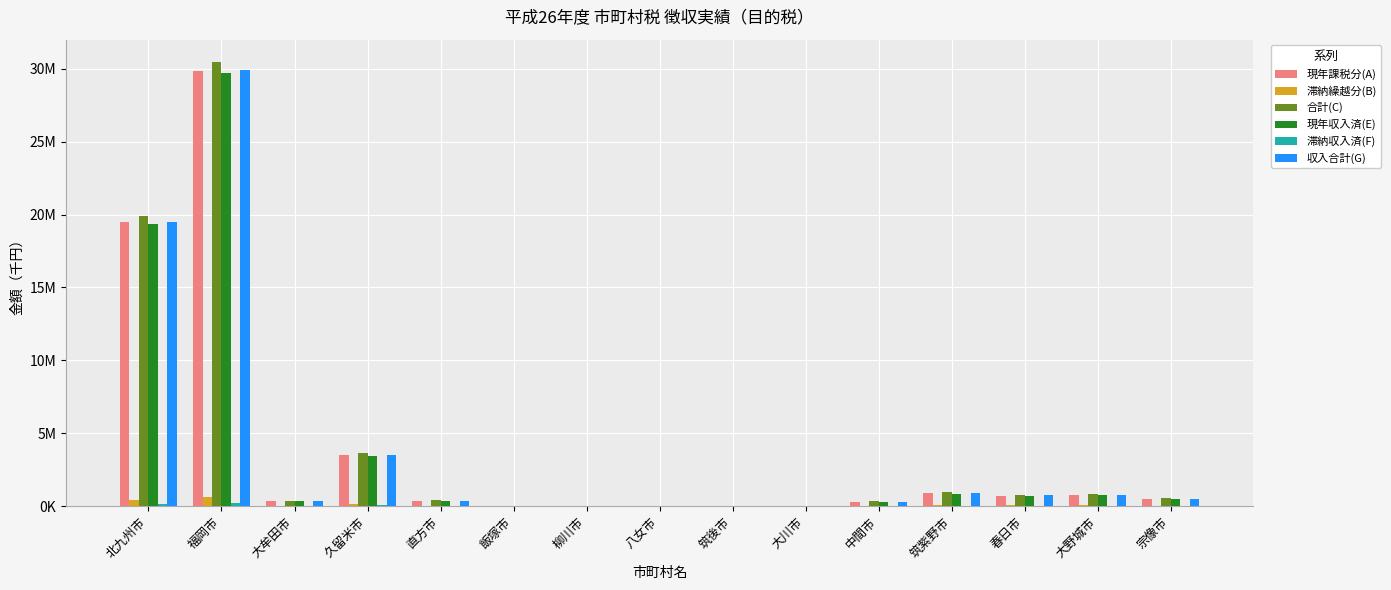

What is the maximum value for 収入合計(G)?

29920090